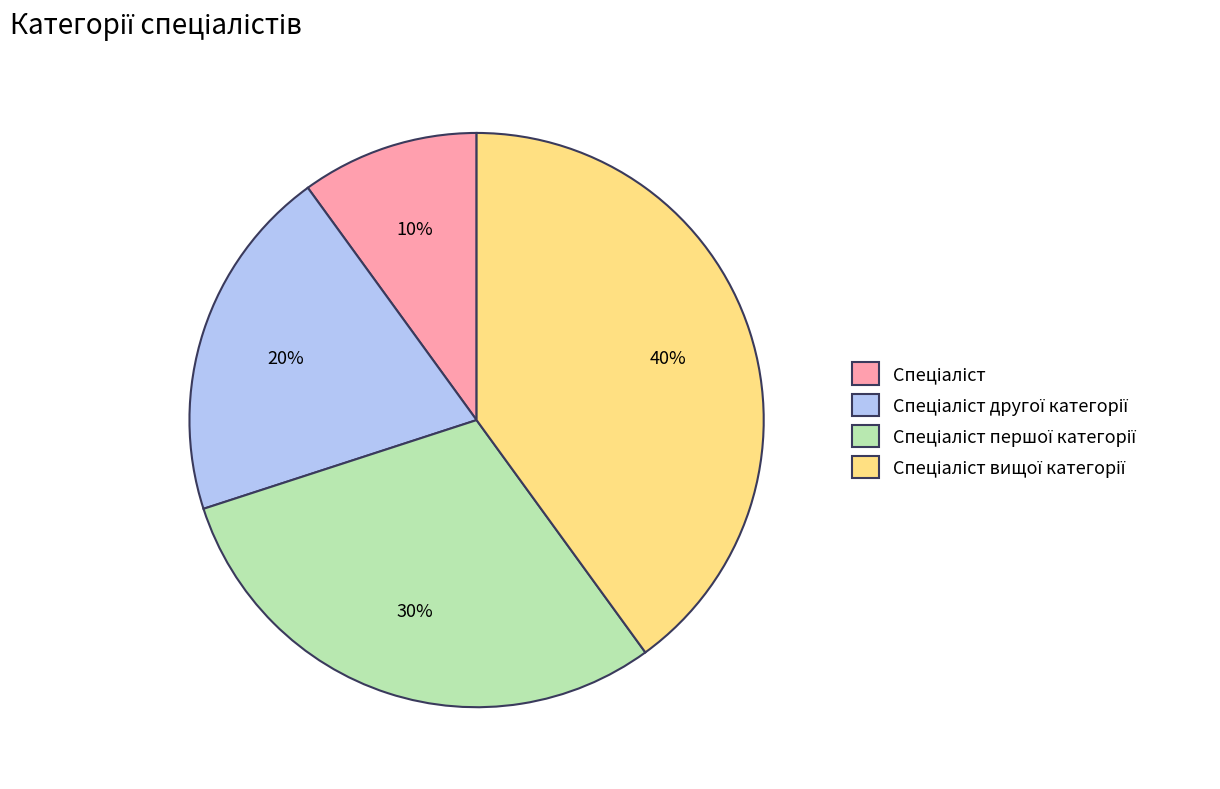

Does any single category account for the majority?

No